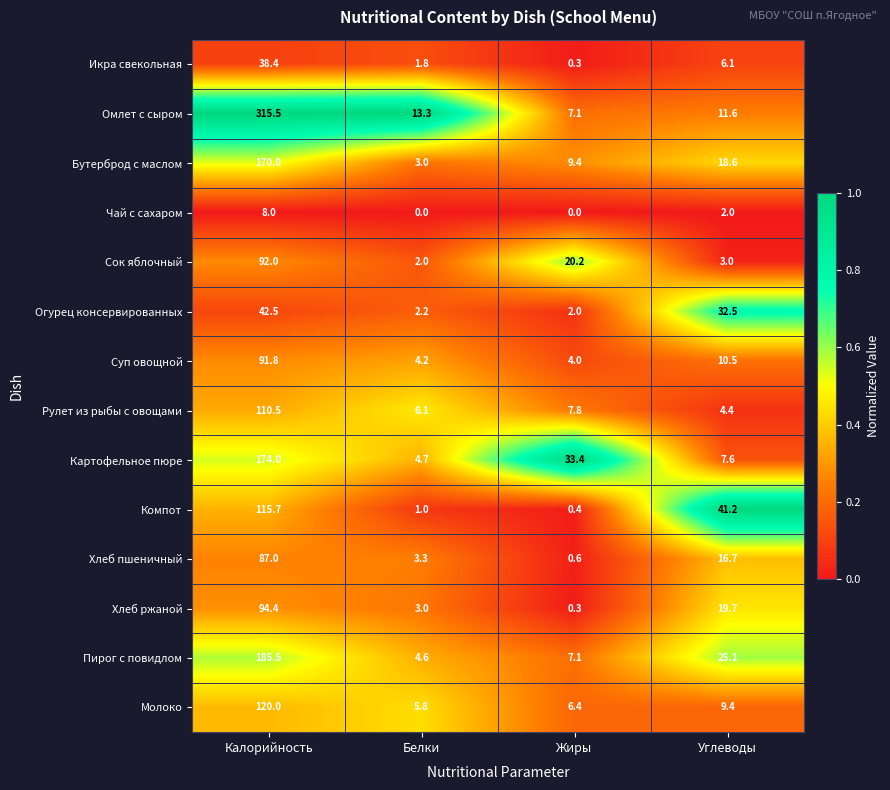

Which series has the largest total across all categories?

Омлет с сыром